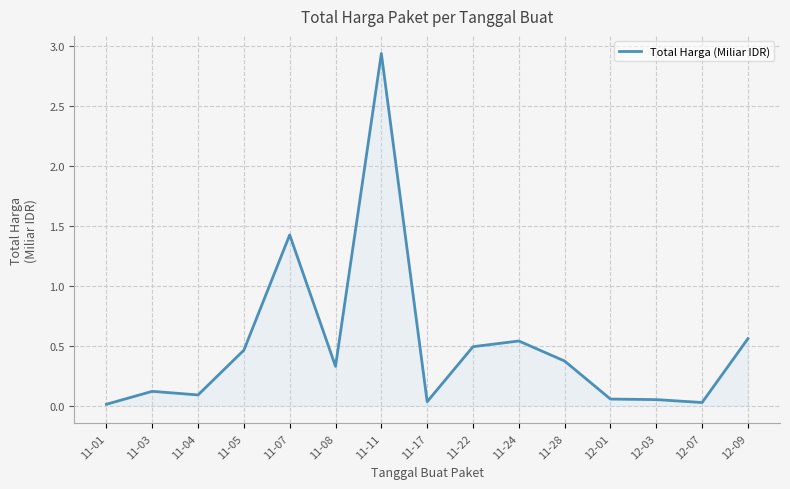

The value at 12-01 is 0.1. True or false?

True